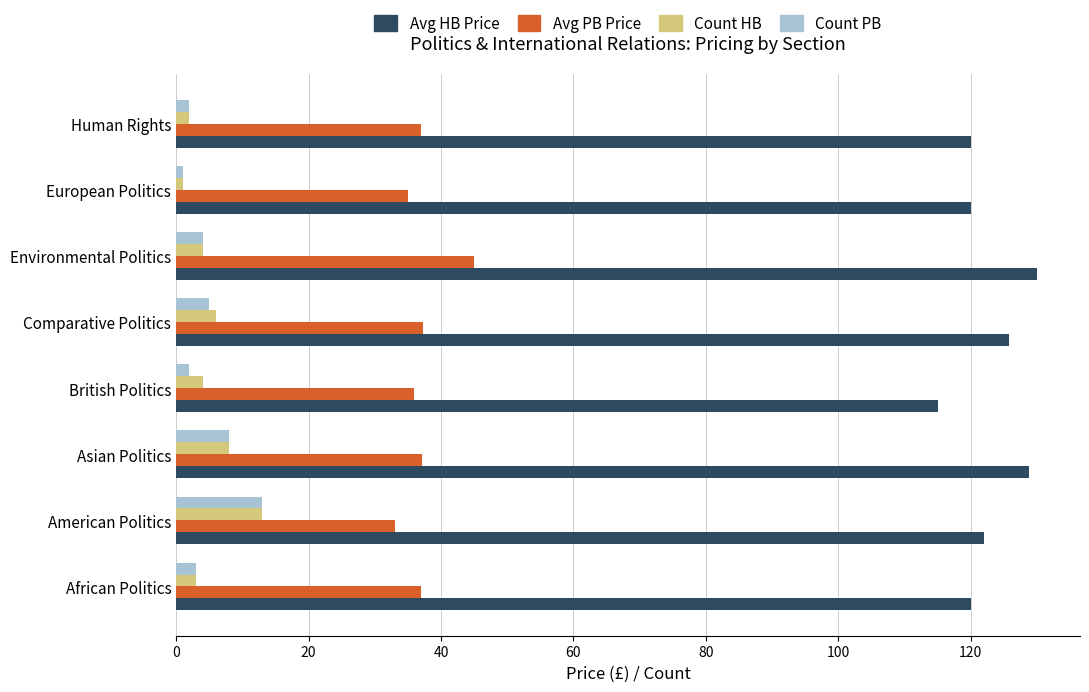

Where is Avg HB Price nearest to the value 122?

American Politics